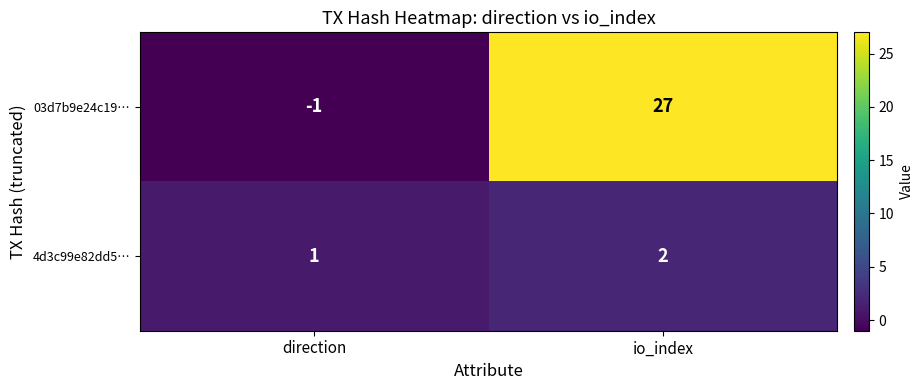

List the series in order of their overall mean, highest first.

03d7b9e24c19…, 4d3c99e82dd5…